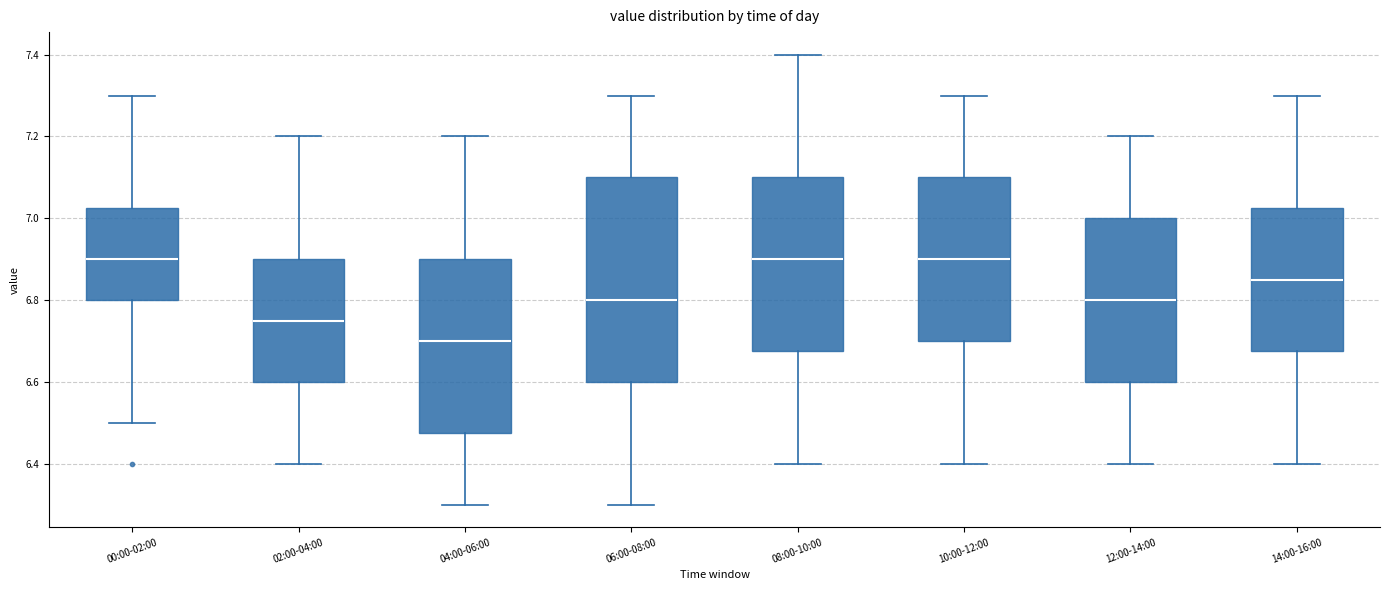

Which box is the tallest, from its lower edge to its upper edge?

06:00-08:00